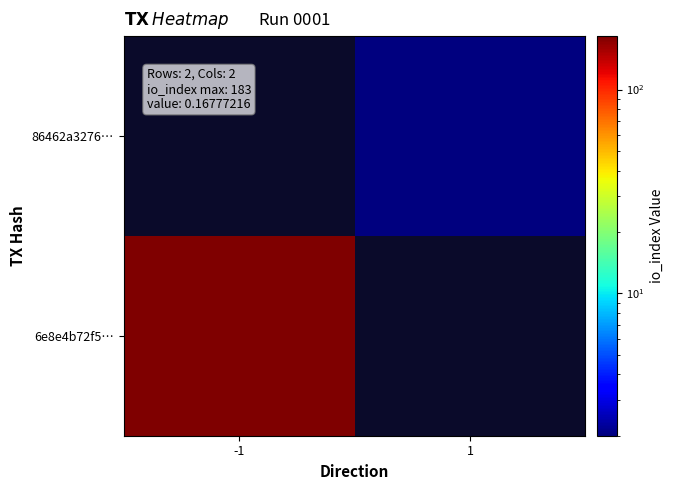

At -1, list the series in order from smallest to largest.

6e8e4b72f5…, 86462a3276…